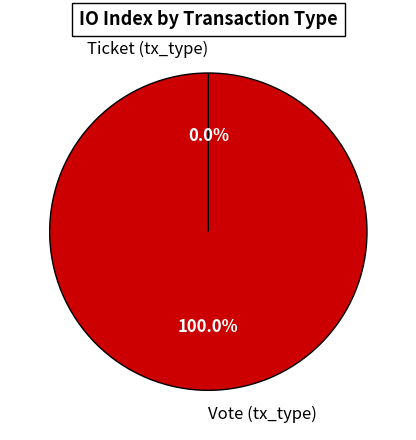

Which category has the smallest portion of the pie?

Ticket (tx_type)